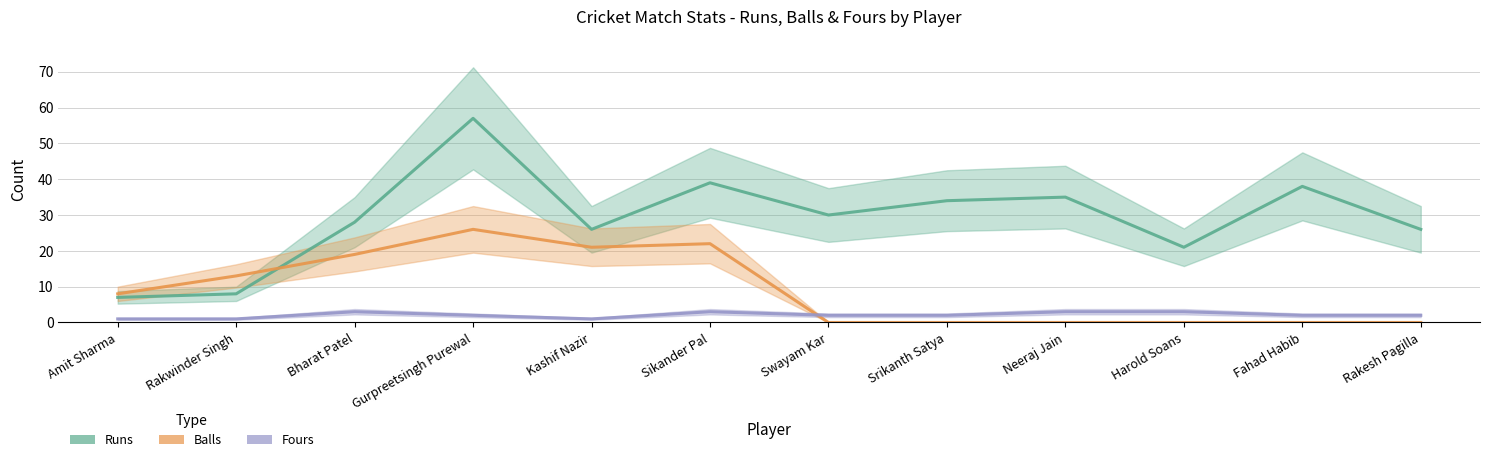

What is the average value of the Fours series?

2